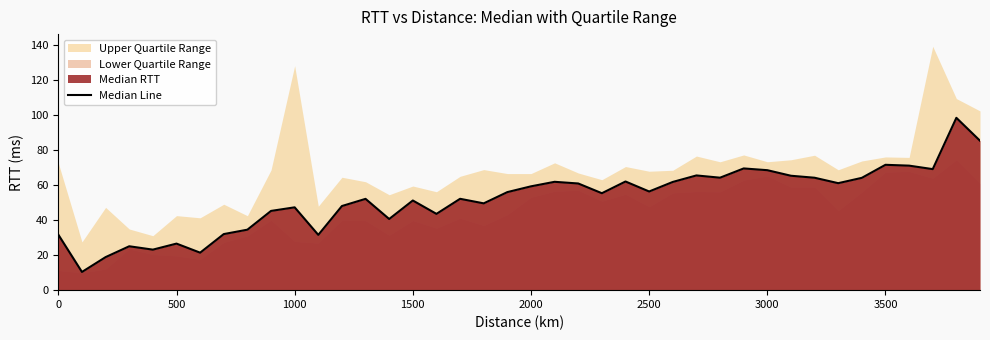

What is the minimum value shown in the chart?

10.4